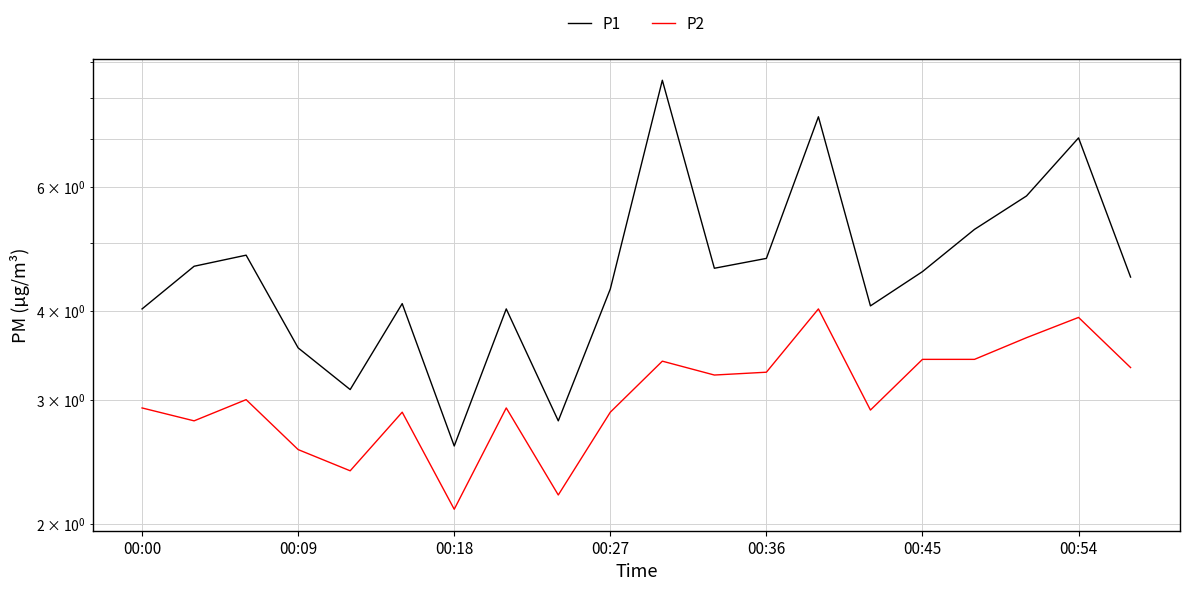

What position from the right is 11?

9